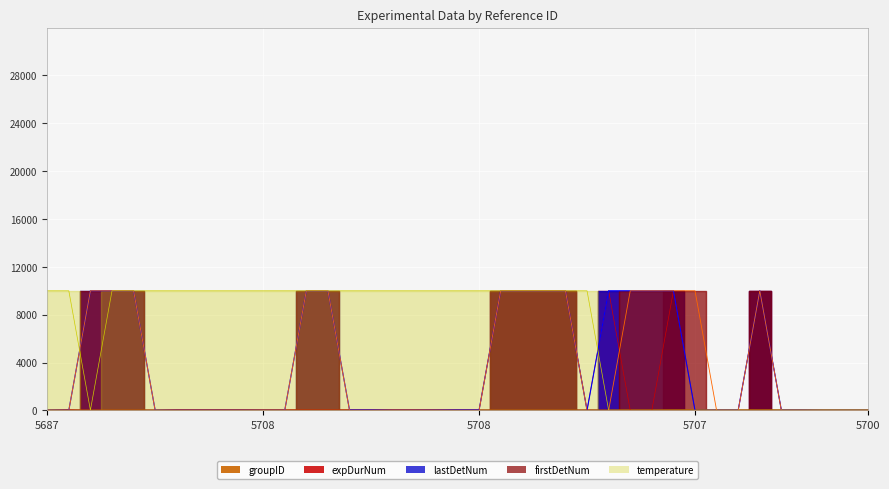

True or false: groupID and temperature intersect in this chart.

False